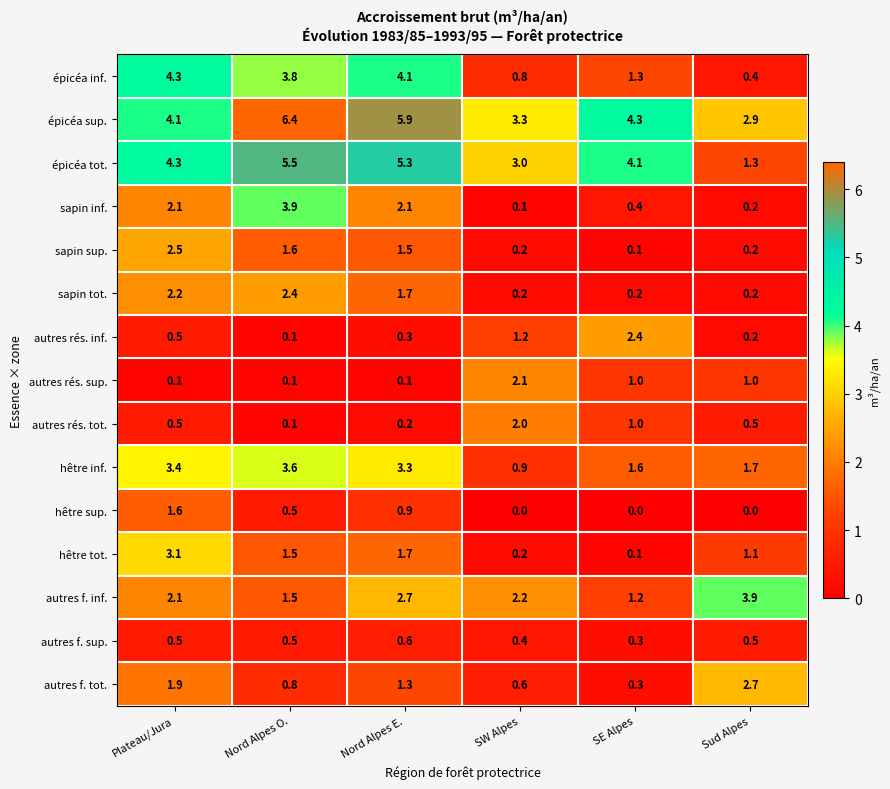

At which label is épicéa tot. closest to 3?

SW Alpes